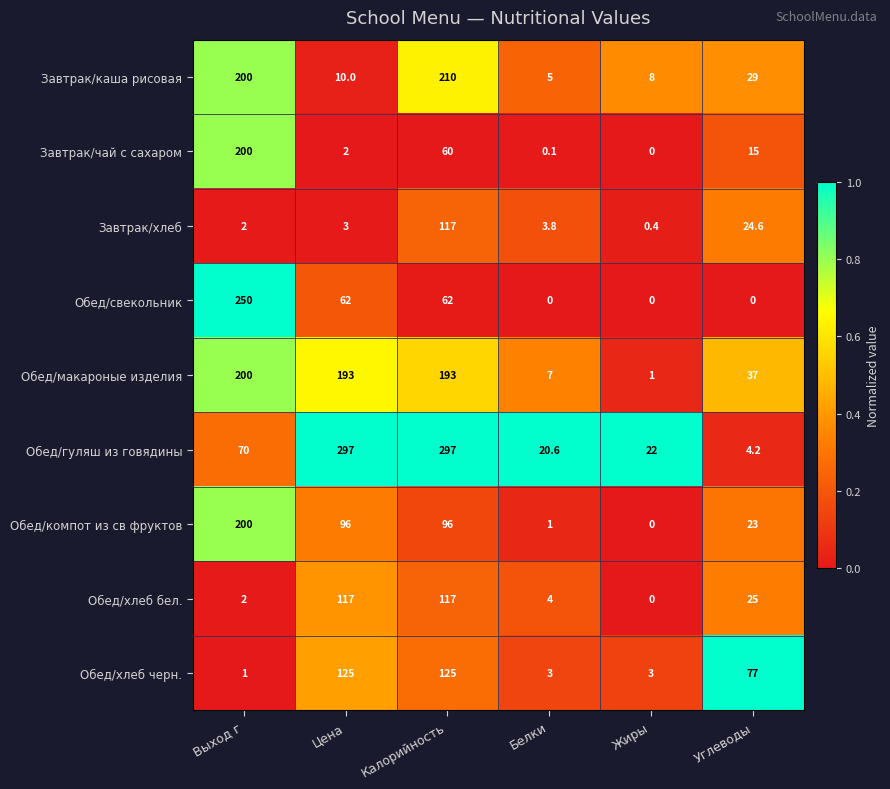

How many categories are shown in the chart?

6